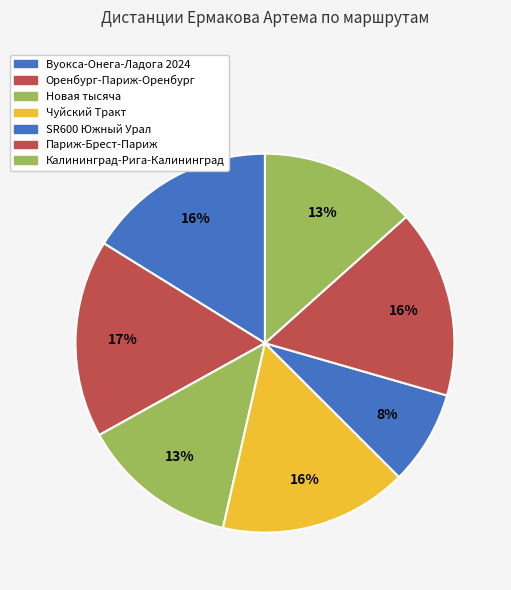

Which slice is the smallest?

SR600 Южный Урал